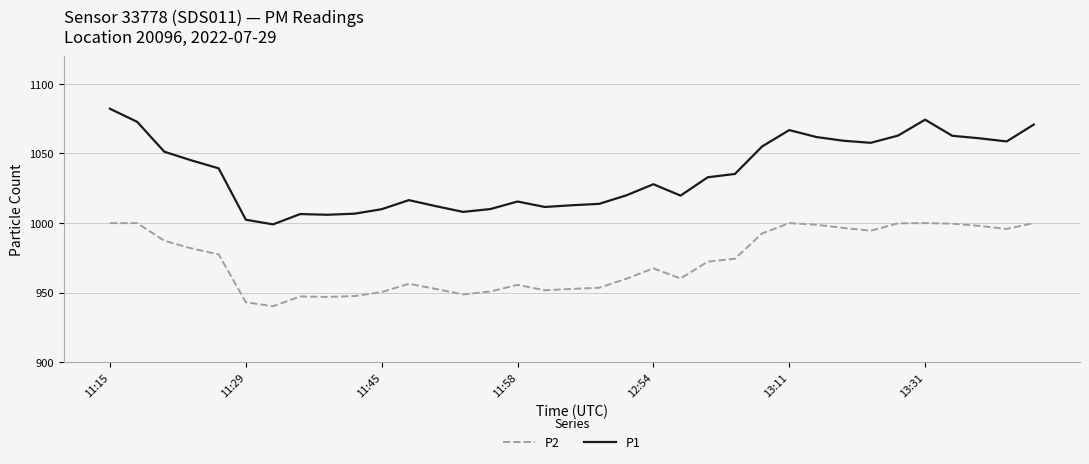

True or false: P1 and P2 intersect in this chart.

False